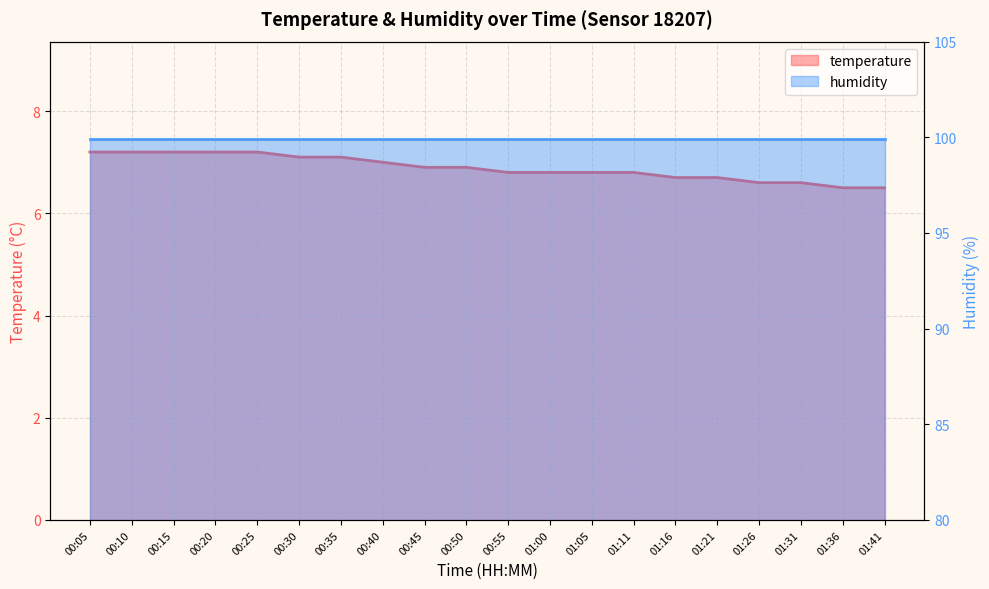

What is the average value?

6.9